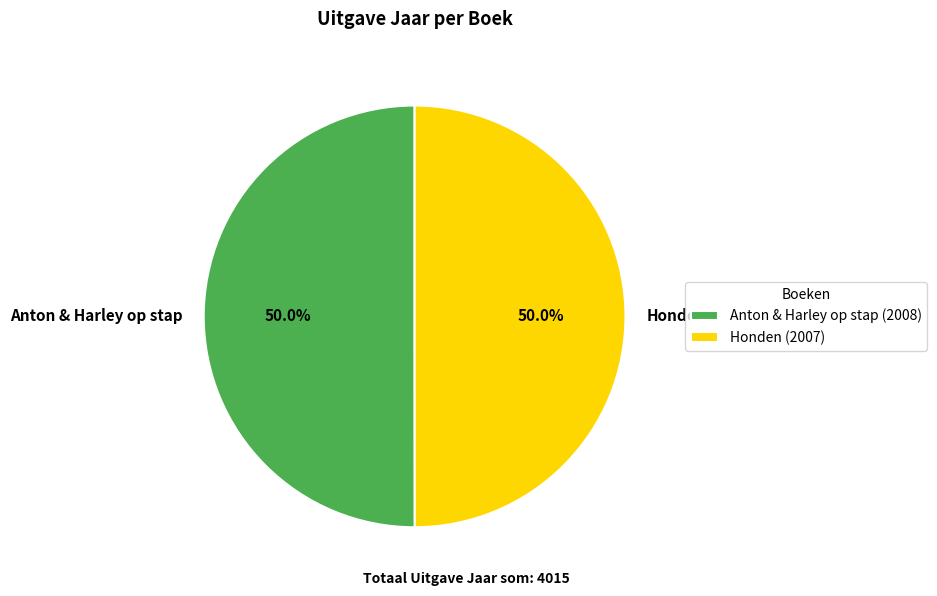

How many segments does this pie chart have?

2